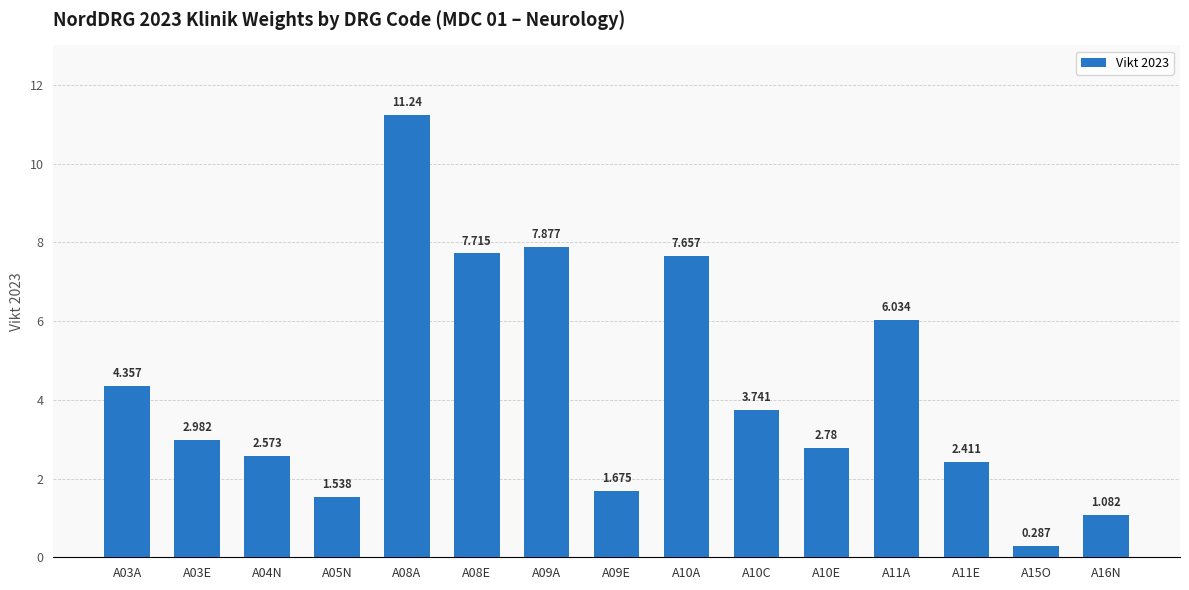

How many series are shown in this chart?

1